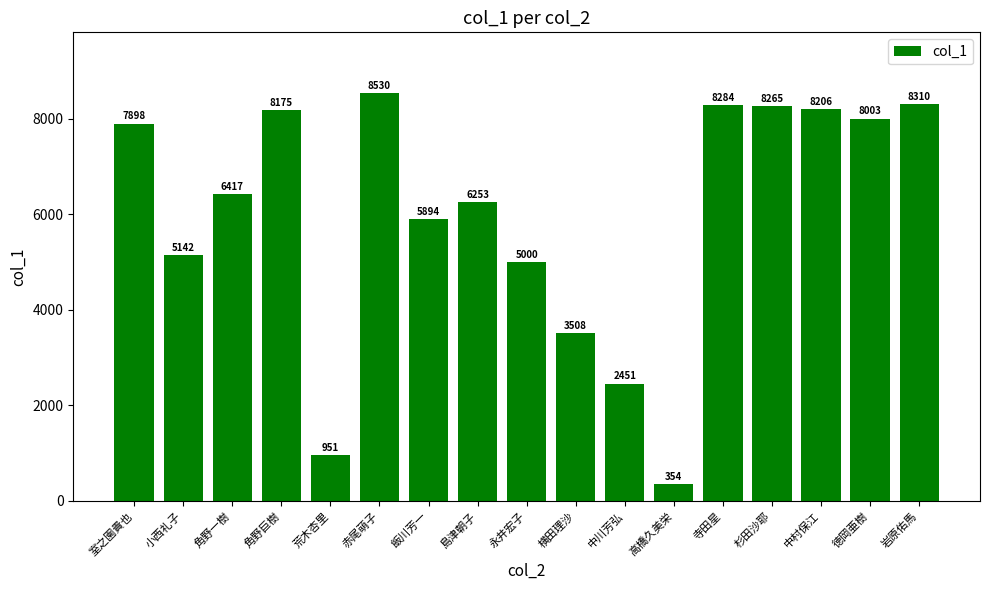

List the labels in order of value, largest first.

赤尾萌子, 岩原佑馬, 寺田星, 杉田沙耶, 中村保江, 角野巨樹, 徳岡亜樹, 室之園貴也, 角野一樹, 島津朝子, 飯川芳一, 小西礼子, 永井宏子, 横田理沙, 中川芳弘, 荒木杏里, 高橋久美栄